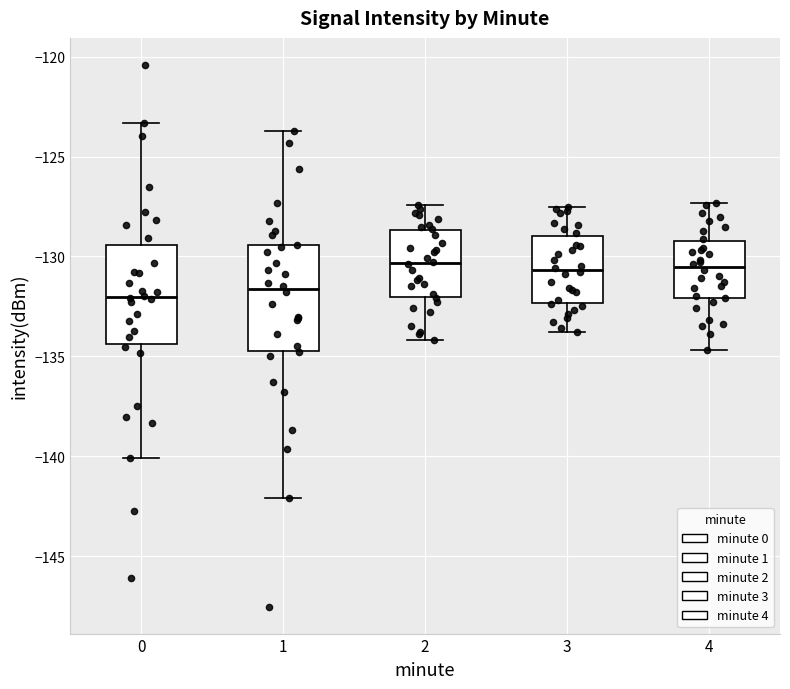

Reading left to right, read every box against the y-axis: the position of its median line, the range the box covers, and the ends of its whiskers. The values are not printed on the chart, so give them approximately, as read against the axis.

0: median -132.0, box -134.5 to -129.5, whiskers -140.0 to -123.5
1: median -131.5, box -134.5 to -129.5, whiskers -142.0 to -123.5
2: median -130.5, box -132.0 to -128.5, whiskers -134.0 to -127.5
3: median -130.5, box -132.5 to -129.0, whiskers -134.0 to -127.5
4: median -130.5, box -132.0 to -129.0, whiskers -134.5 to -127.5